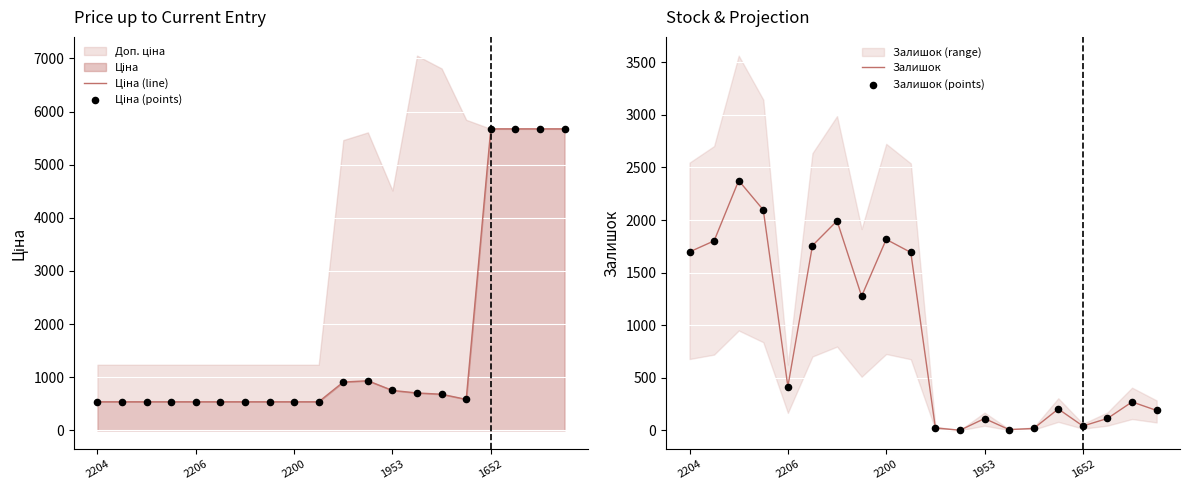

Which series has the largest total across all categories?

Ціна (line)